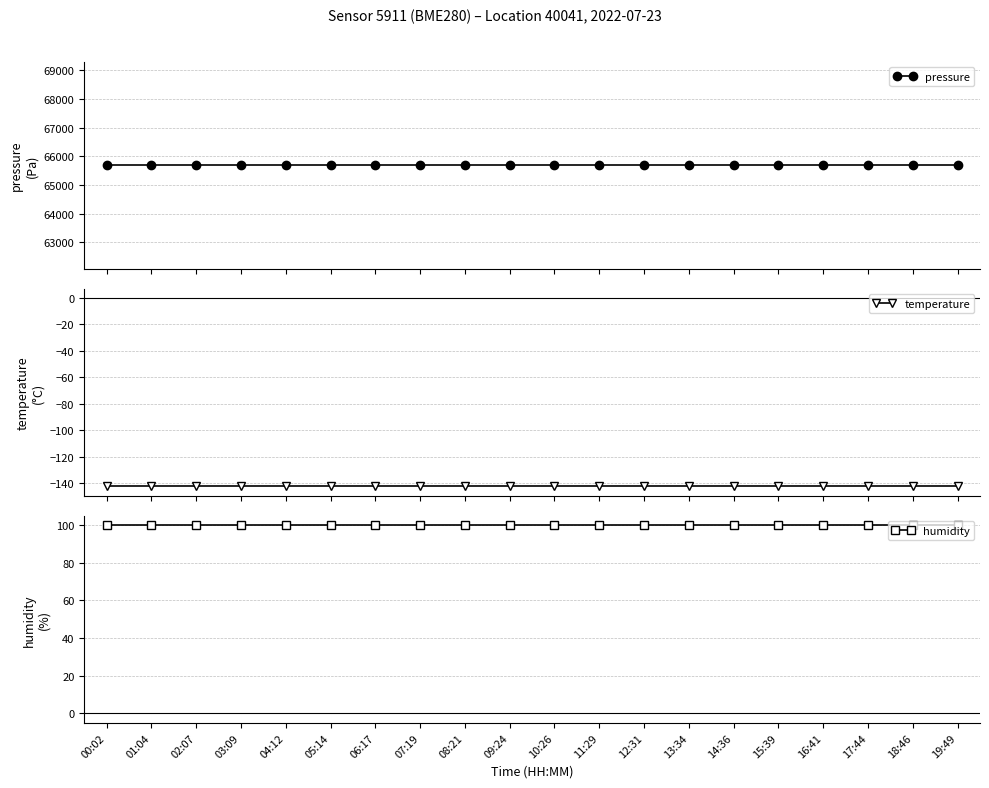

The pressure series shows 28497.2 at 07:19. True or false?

False